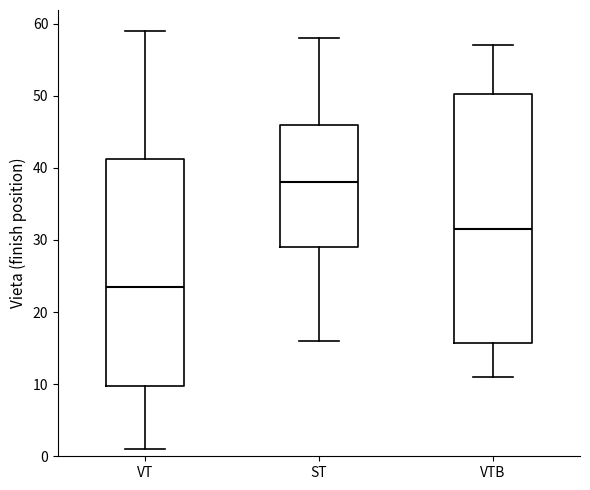

Reading left to right, read every box against the y-axis: the position of its median line, the range the box covers, and the ends of its whiskers. The values are not printed on the chart, so give them approximately, as read against the axis.

VT: median 24, box 10 to 41, whiskers 1 to 59
ST: median 38, box 29 to 46, whiskers 16 to 58
VTB: median 32, box 16 to 50, whiskers 11 to 57